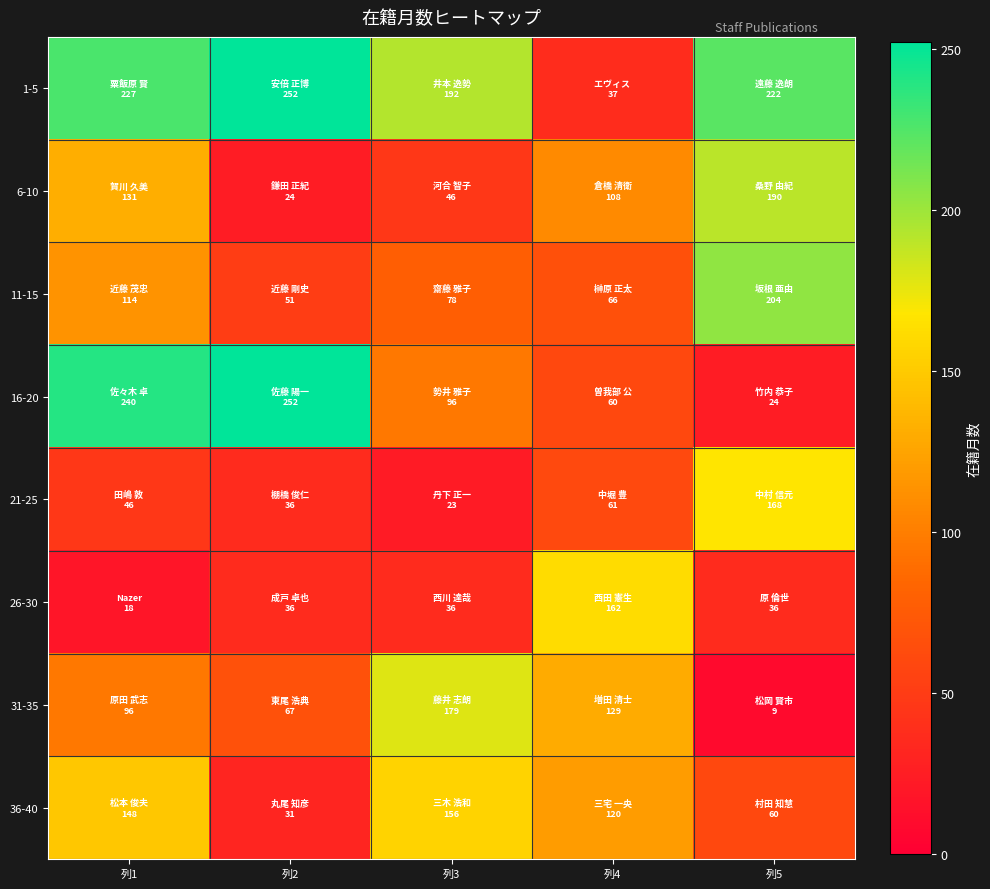

Reading right to left, what are all the values shown in this chart?

1-5: 列5=222	列4=37	列3=192	列2=252	列1=227
6-10: 列5=190	列4=108	列3=46	列2=24	列1=131
11-15: 列5=204	列4=66	列3=78	列2=51	列1=114
16-20: 列5=24	列4=60	列3=96	列2=252	列1=240
21-25: 列5=168	列4=61	列3=23	列2=36	列1=46
26-30: 列5=36	列4=162	列3=36	列2=36	列1=18
31-35: 列5=9	列4=129	列3=179	列2=67	列1=96
36-40: 列5=60	列4=120	列3=156	列2=31	列1=148